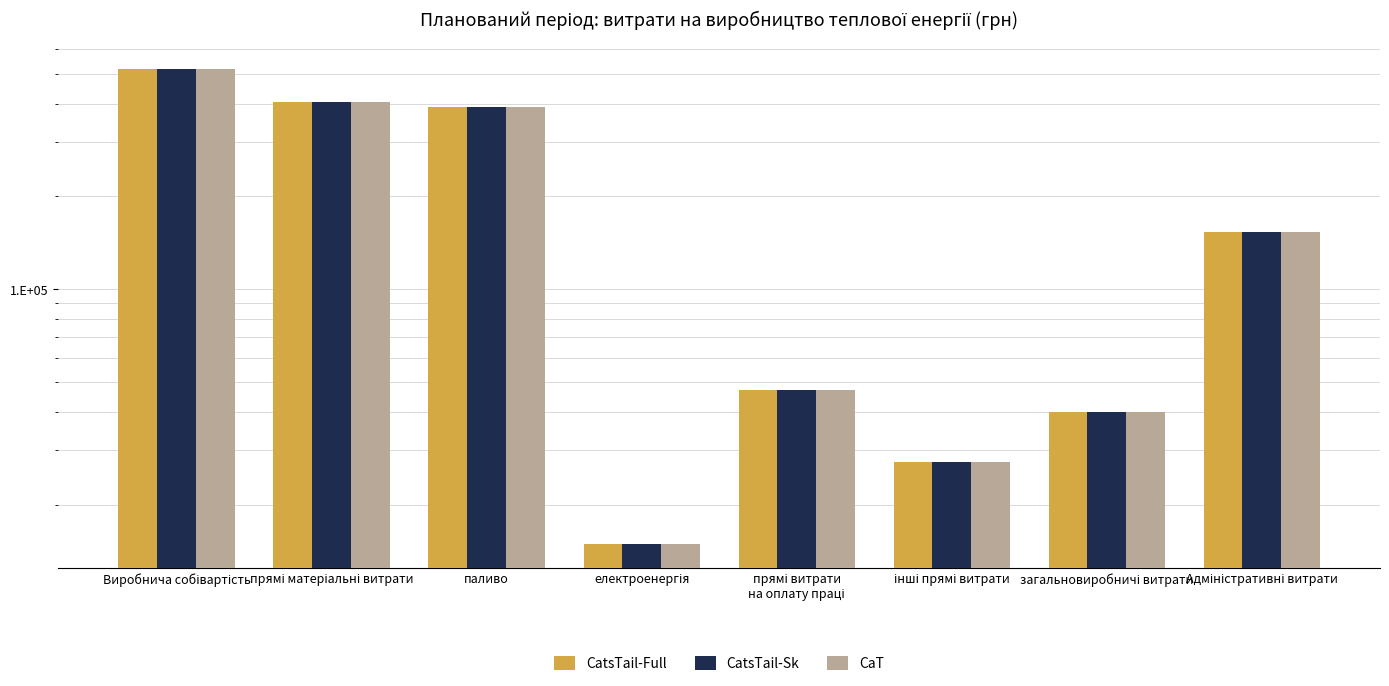

What is the average value of the CatsTail-Sk series?

199453.4